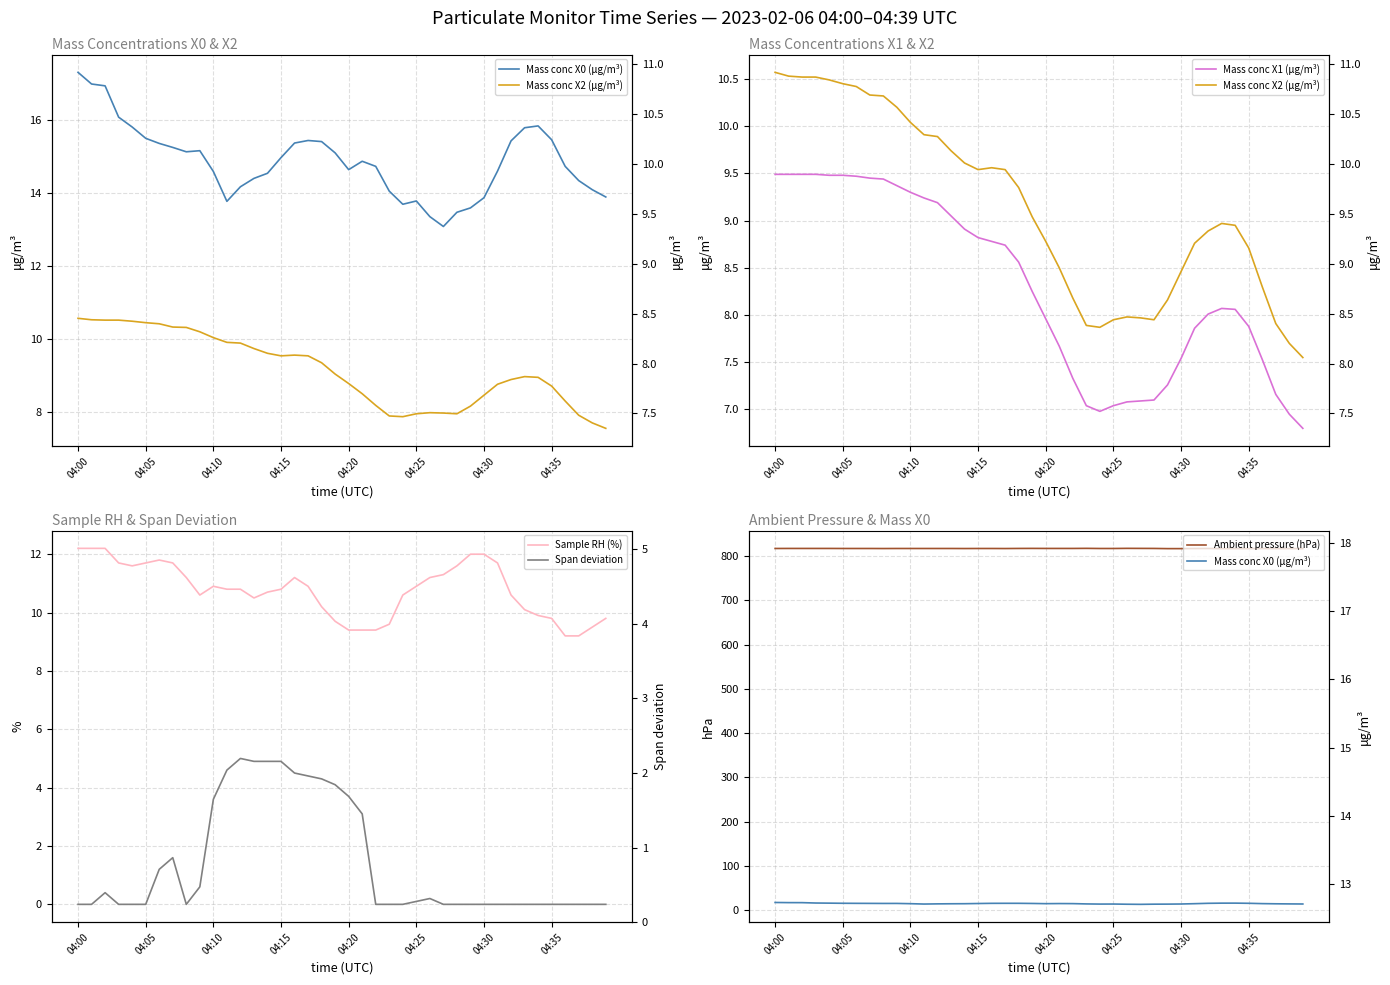

Which has a higher value, 22 or 29?

22